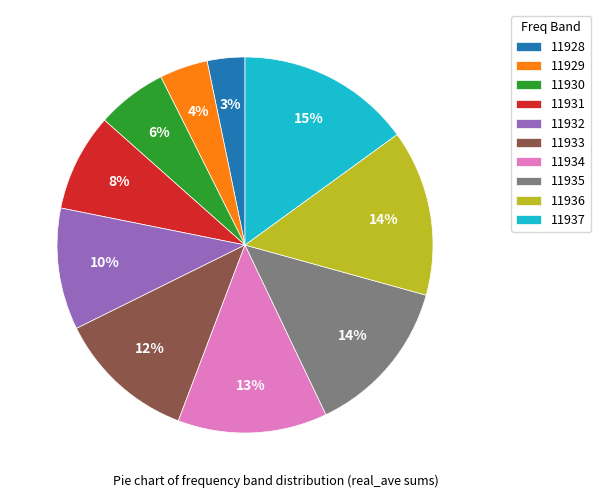

Which has a higher value, 11929 or 11931?

11931